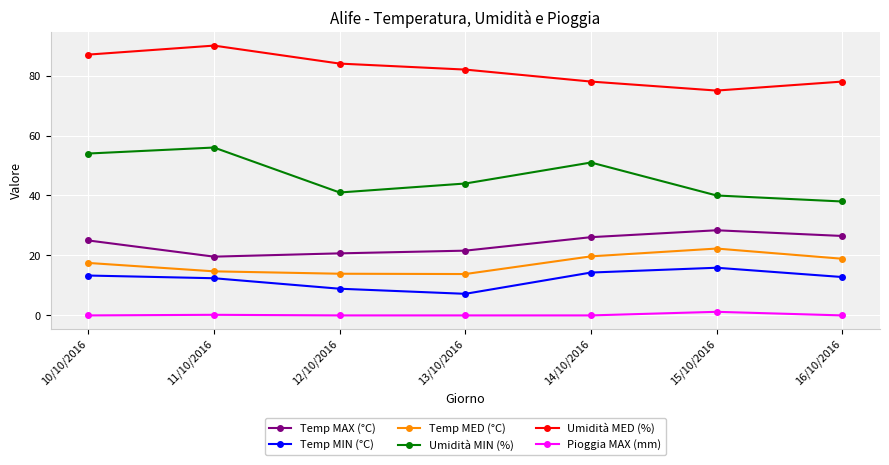

Is the value of Pioggia MAX (mm) at 10/10/2016 greater than the value of Umidità MED (%) at 15/10/2016?

No